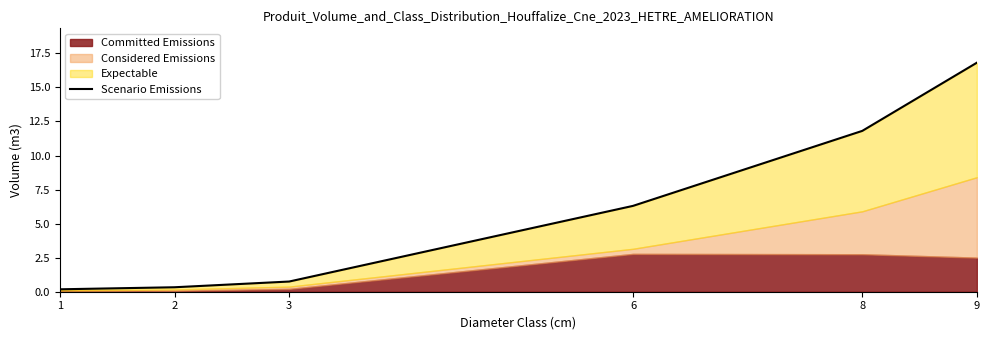

Reading left to right, extract all data points from this chart.

0.2	0.3	0.7	6.3	11.8	16.8